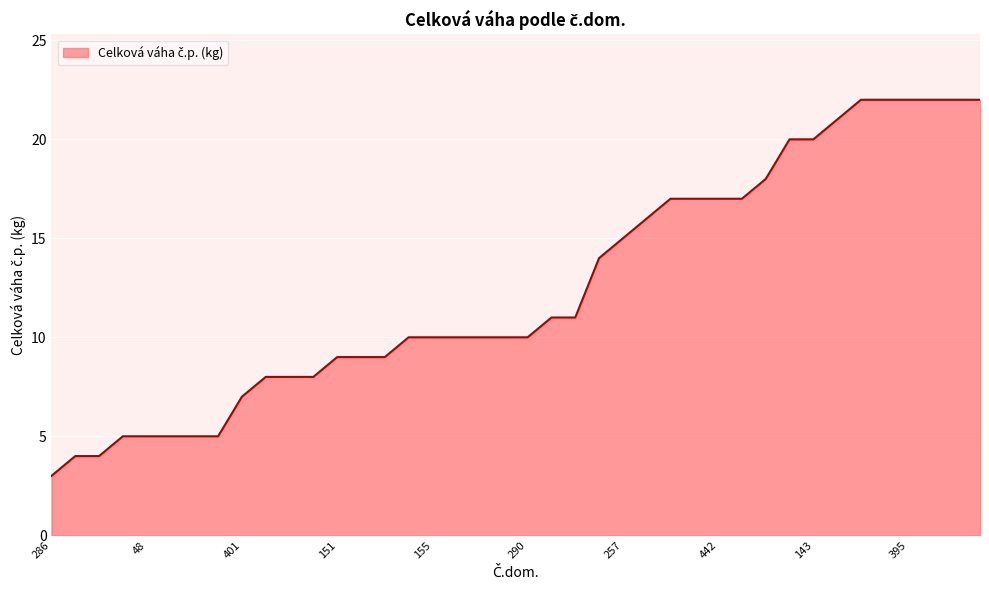

What is the maximum value shown in the chart?

22